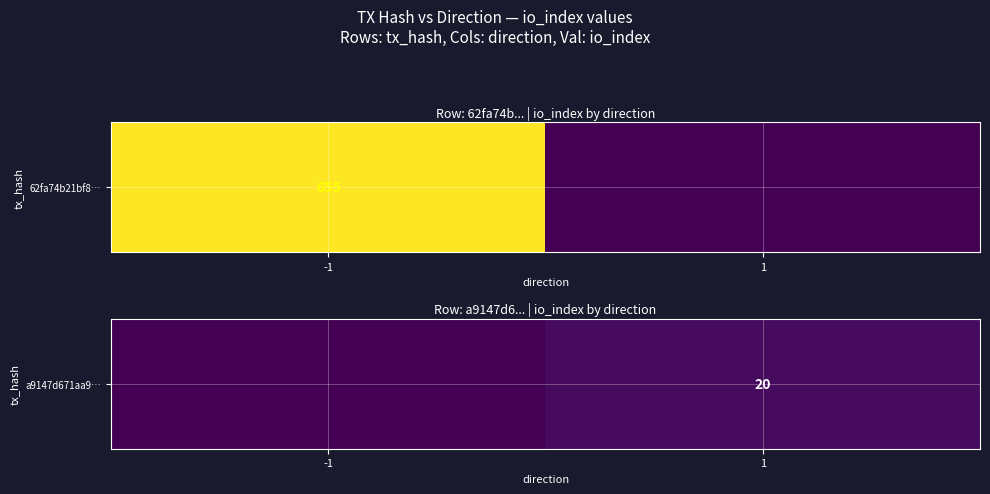

True or false: the data shows 20 at 1.

True